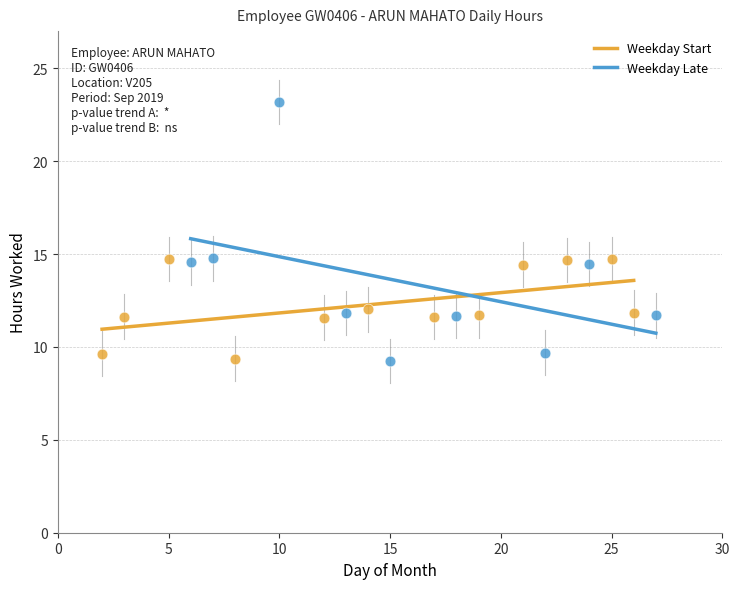

Which series reaches the maximum Y coordinate?

Weekday Late